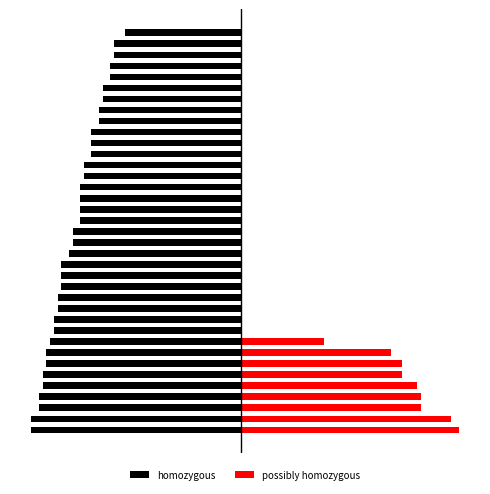

How many values in possibly homozygous are above zero?

9